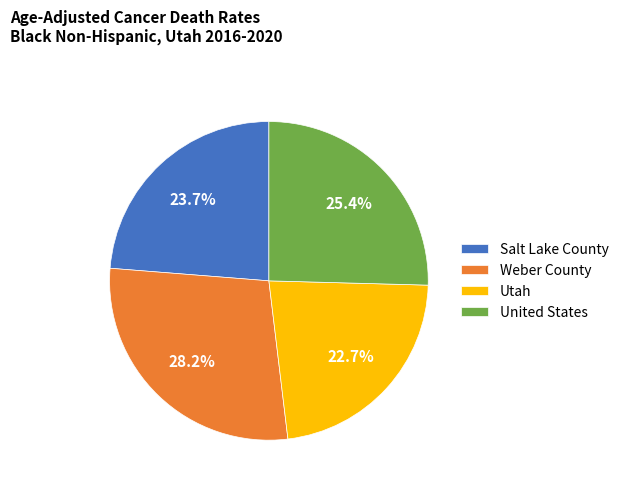

To the nearest percent, what portion does Utah represent?

23%